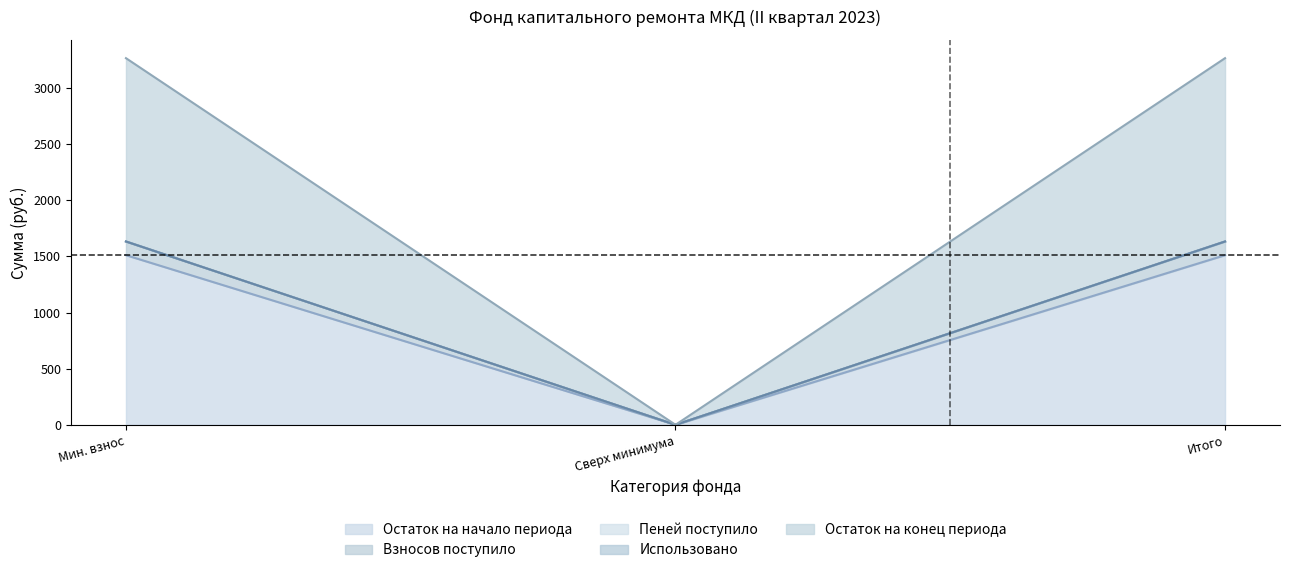

At which label does Остаток на начало периода reach its minimum?

Сверх минимума